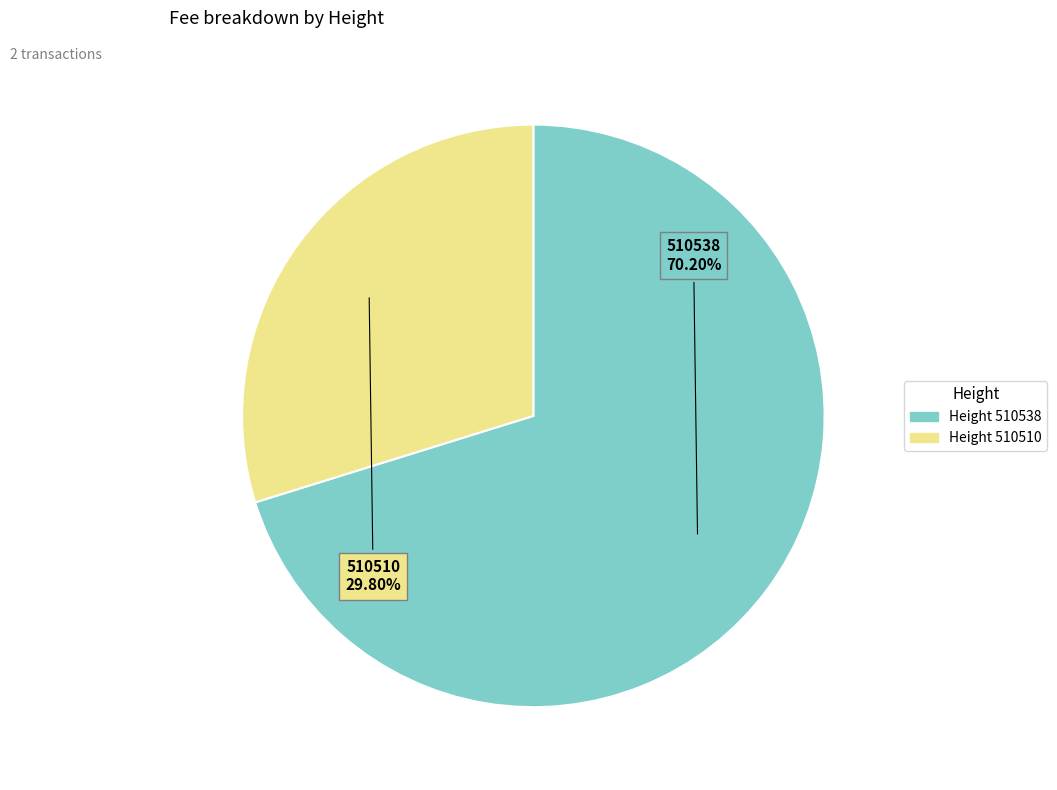

To the nearest percent, what is the average slice percentage?

50%